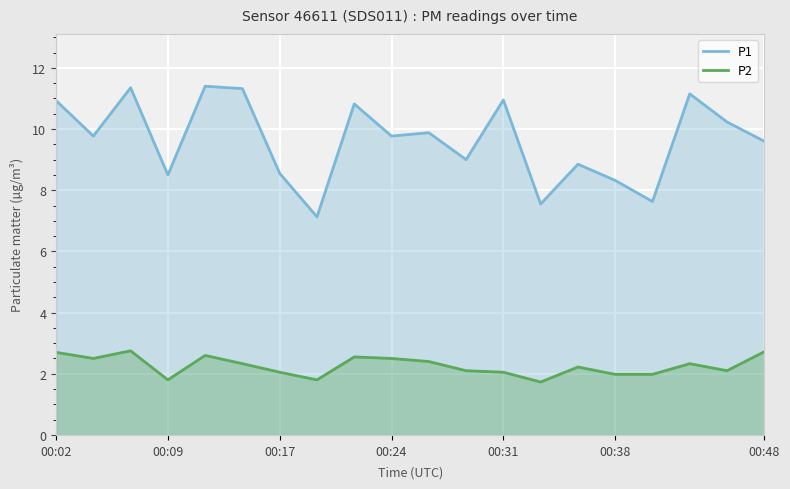

What position from the left is 16?

17